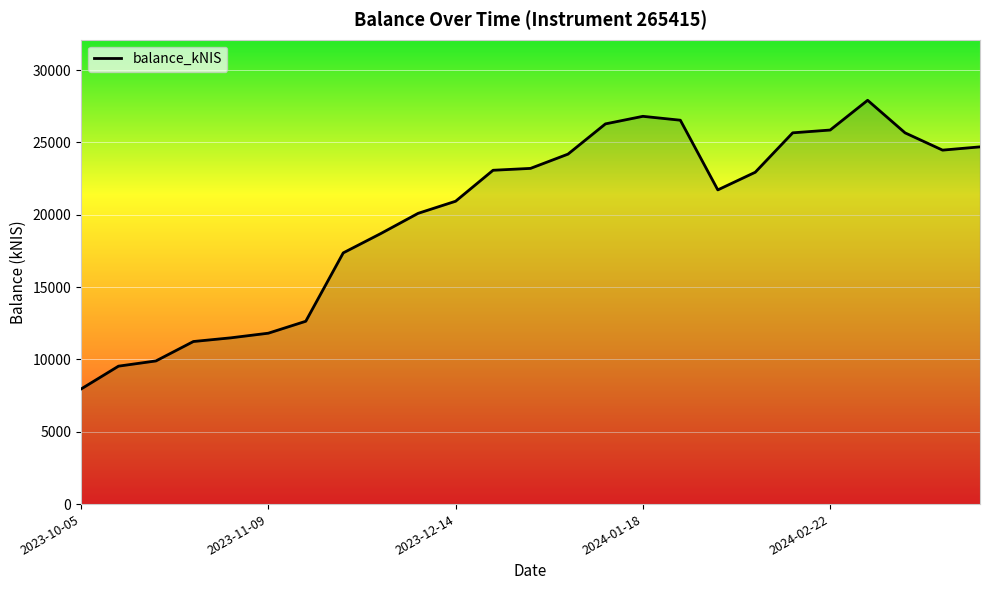

What is the difference between the maximum and minimum values?

19958.8